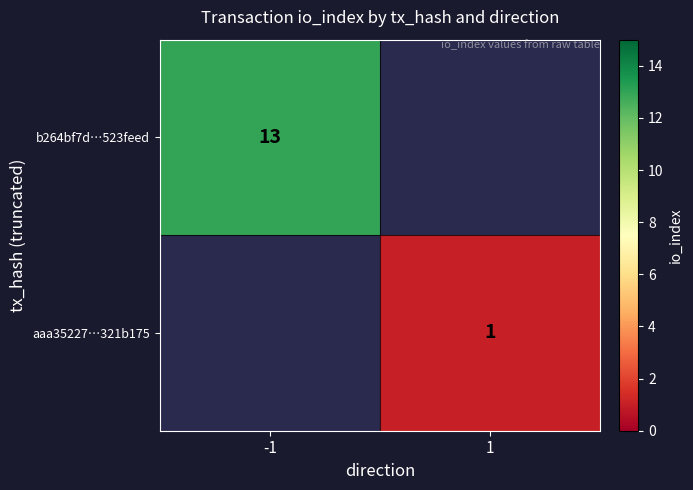

The b264bf7d…523feed series shows 13 at -1. True or false?

True